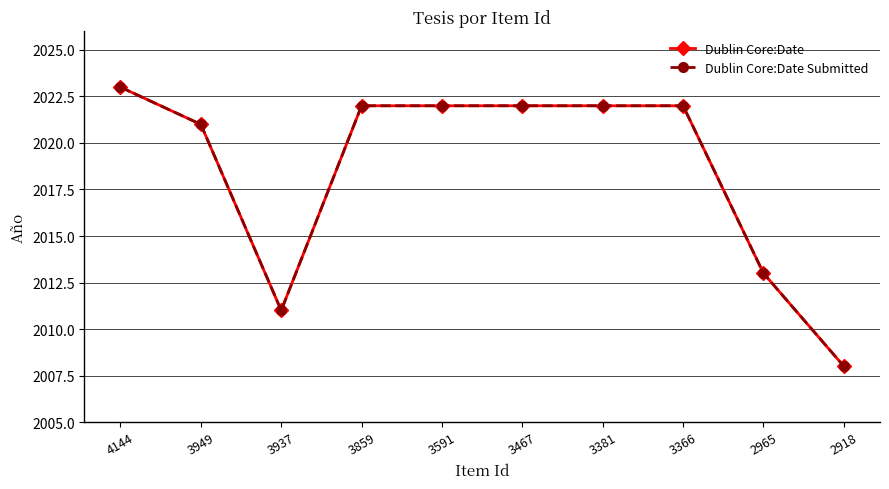

Reading left to right, list all the values displayed in this chart.

Dublin Core:Date: 4144=2023	3949=2021	3937=2011	3859=2022	3591=2022	3467=2022	3381=2022	3366=2022	2965=2013	2918=2008
Dublin Core:Date Submitted: 4144=2023	3949=2021	3937=2011	3859=2022	3591=2022	3467=2022	3381=2022	3366=2022	2965=2013	2918=2008